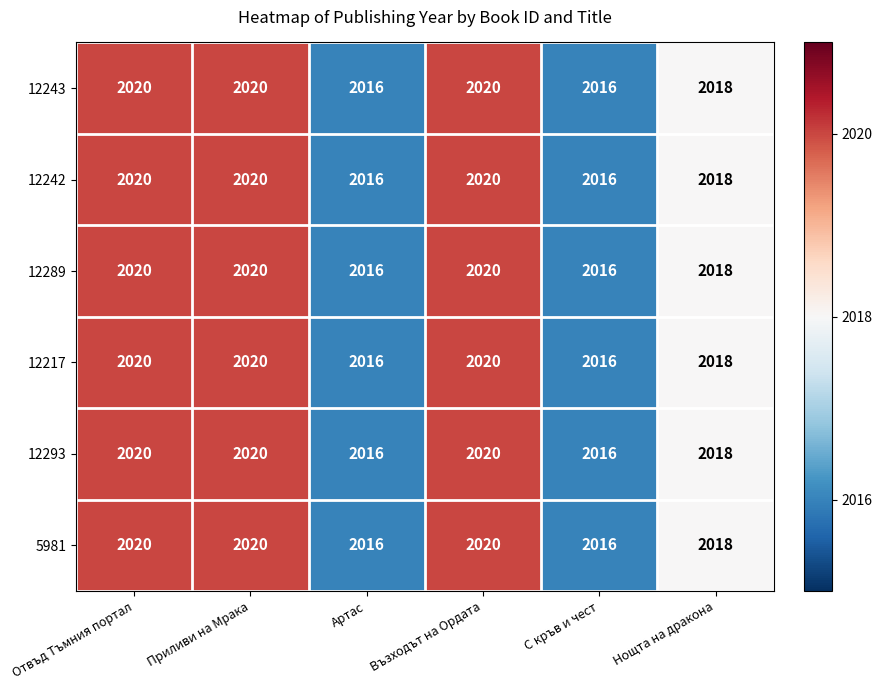

What is the total value across all series at С кръв и чест?

12096